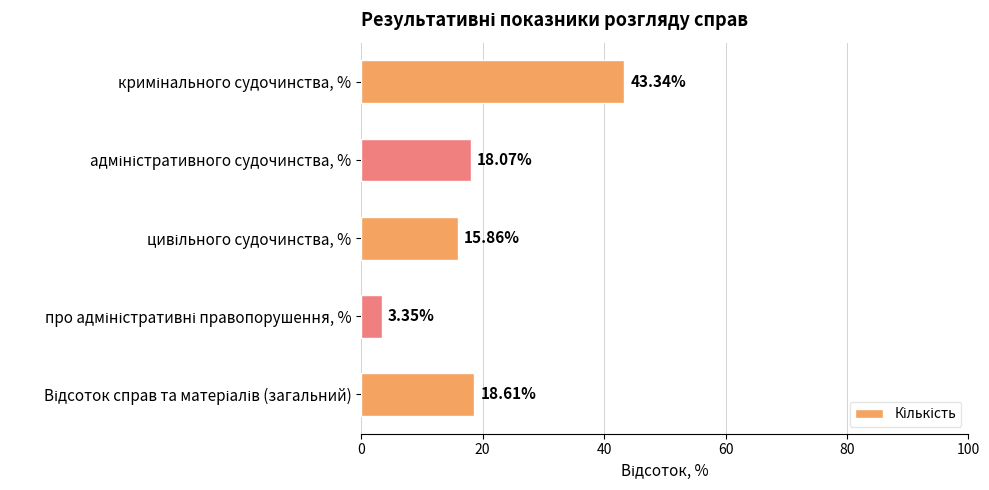

What is the difference between the maximum and minimum values?

40.0